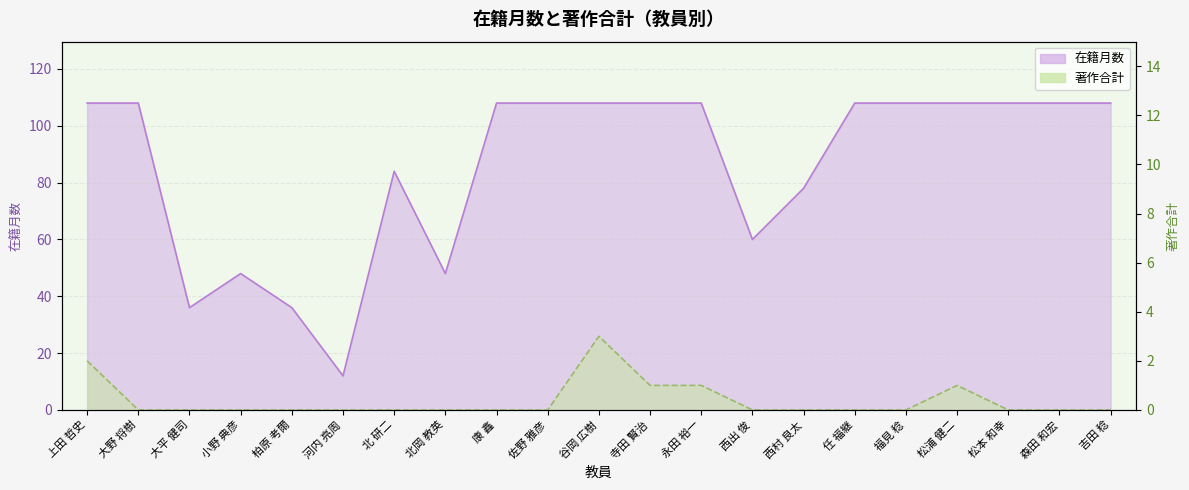

Rank the series at 松本 和幸 from highest to lowest value.

在籍月数, 著作合計